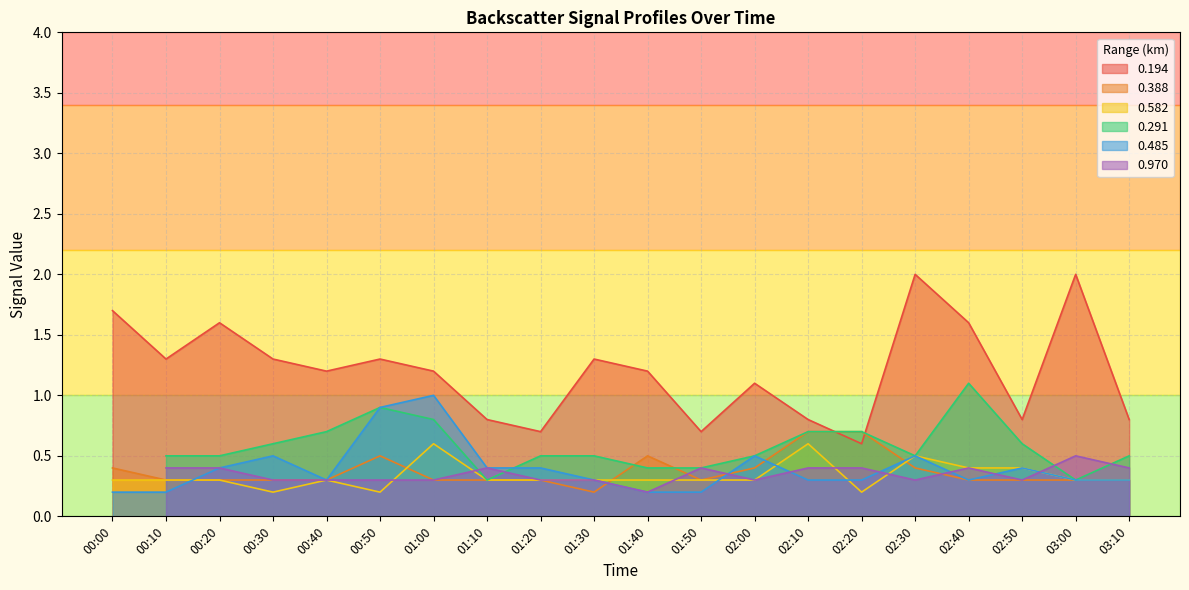

True or false: 0.582 and 0.194 intersect in this chart.

False